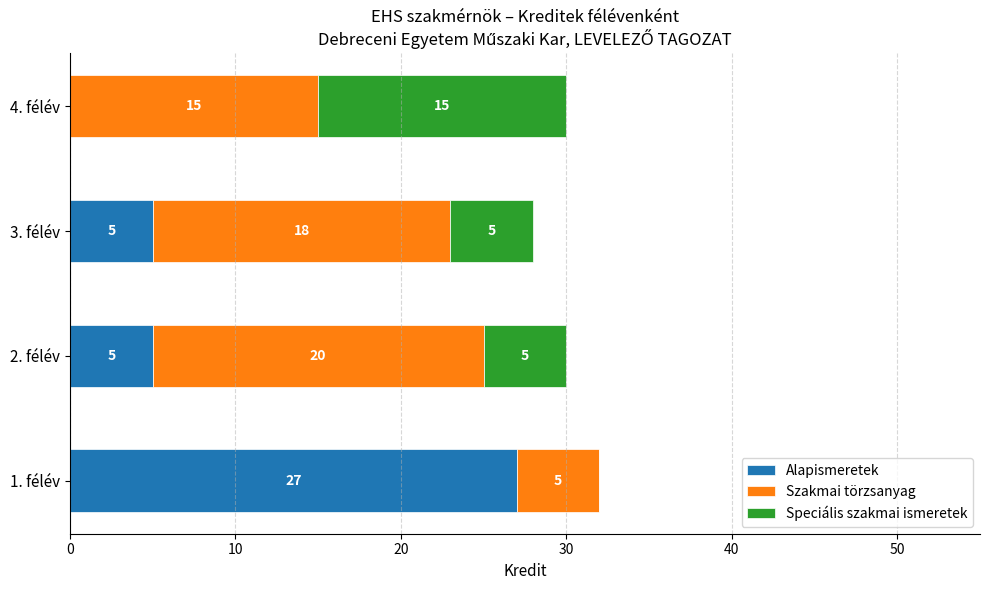

What is the total value across all series at 1. félév?

32